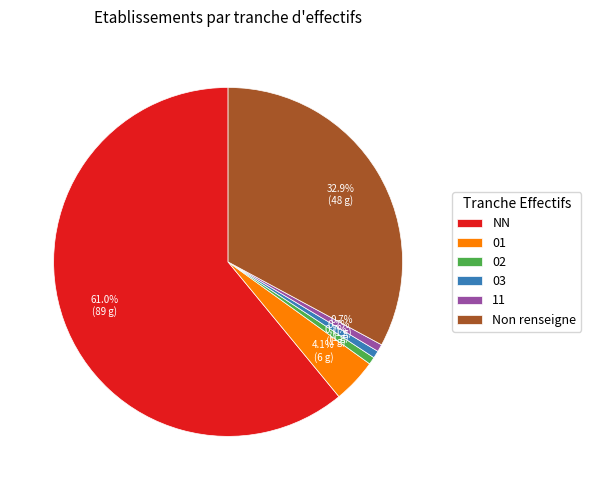

Does any single category account for the majority?

Yes